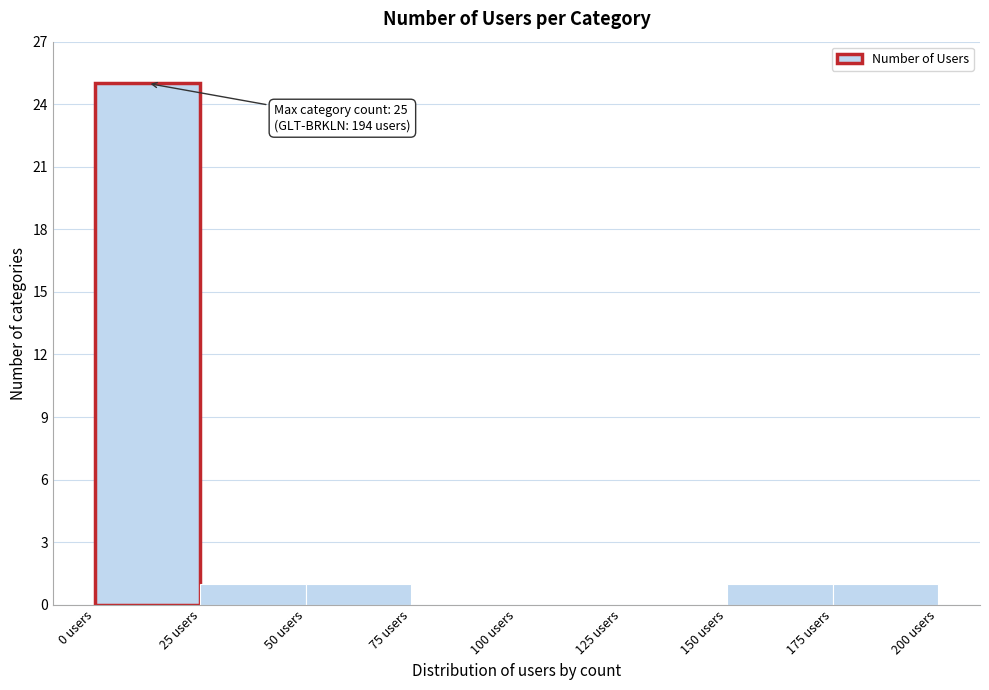

Which range on the x-axis has the tallest bar?

0 to 25